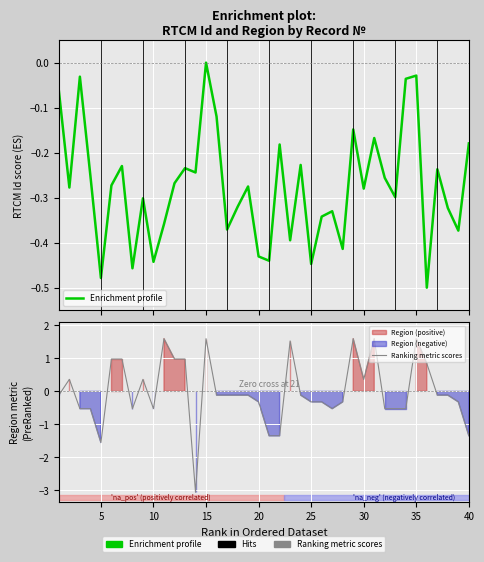

List the series in order of their peak value, highest first.

Ranking metric scores, Enrichment profile